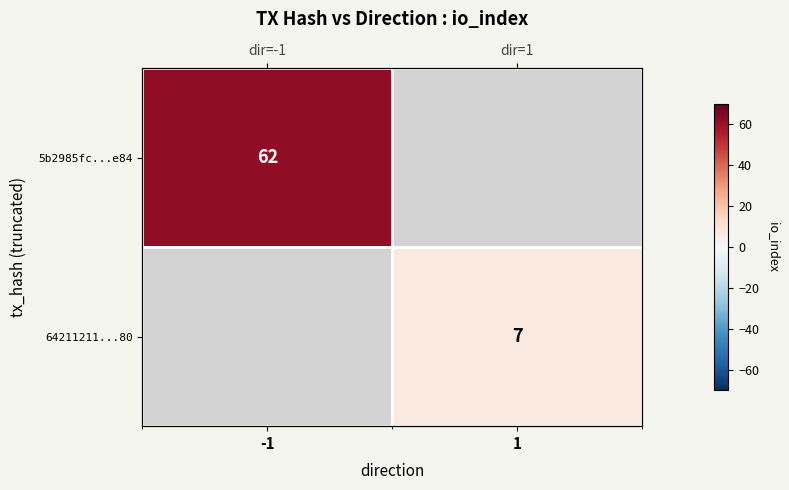

Between 1 and -1, which is larger?

-1